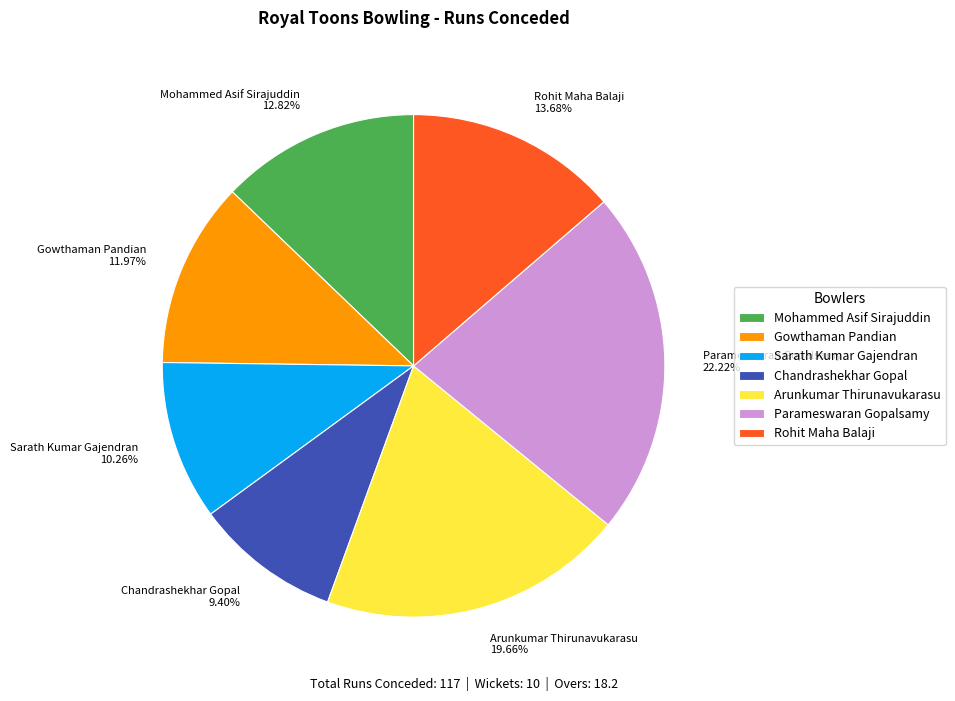

Count the number of slices in the pie.

7